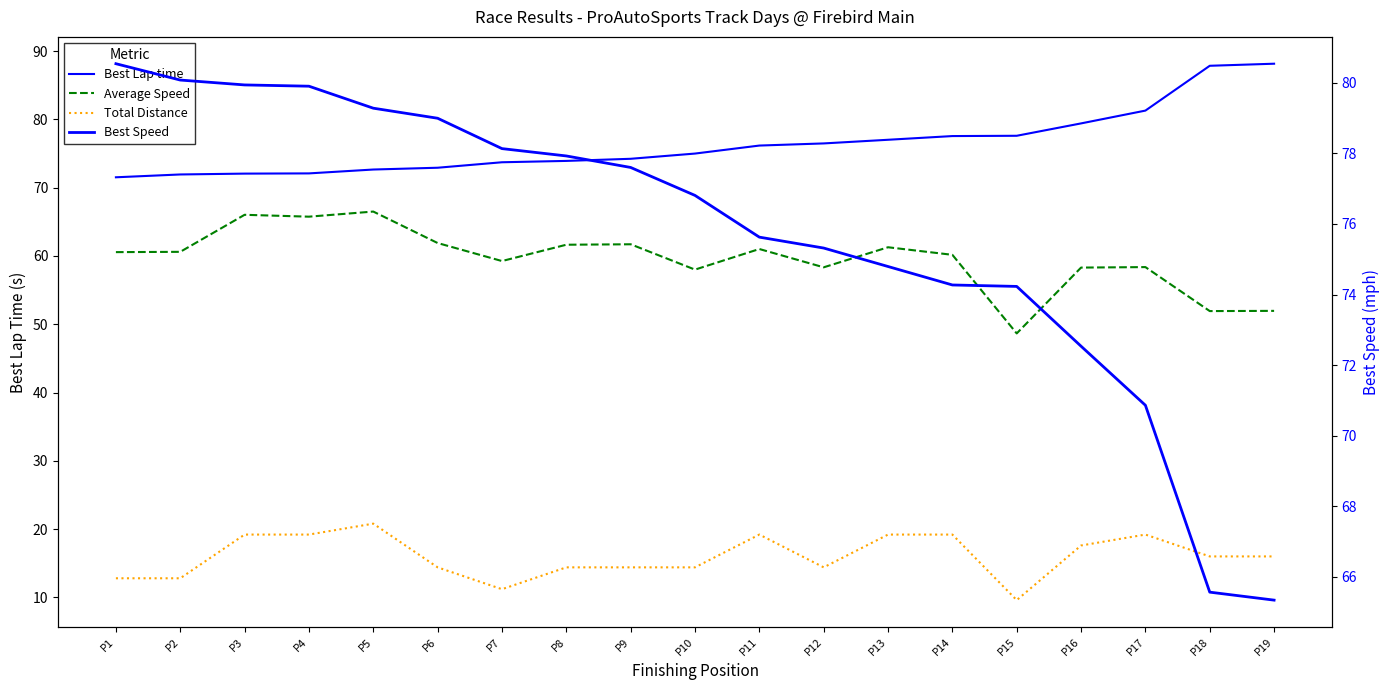

Which series has the widest spread of values?

Average Speed